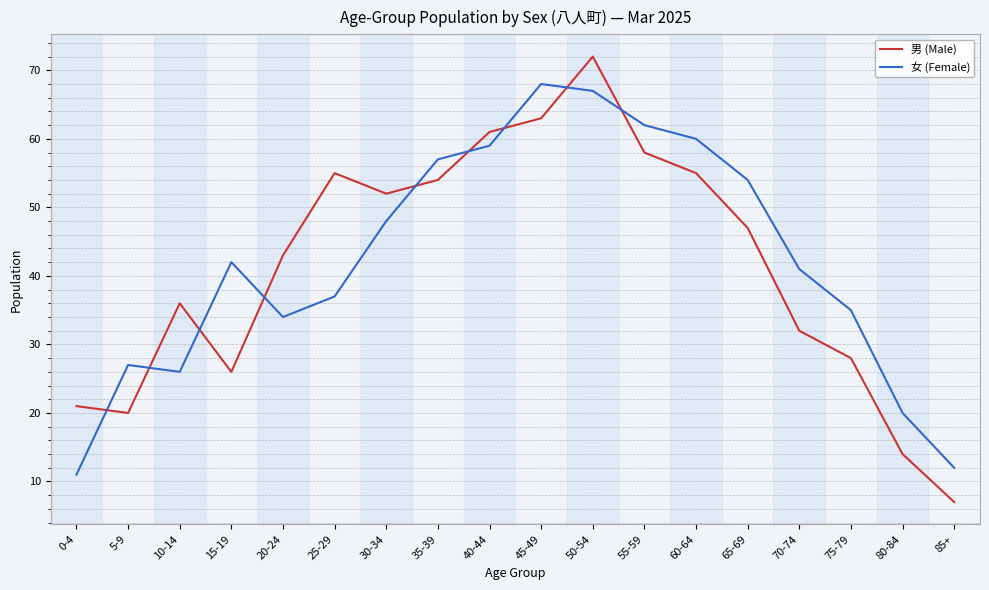

Where is the first local maximum for 男 (Male)?

10-14